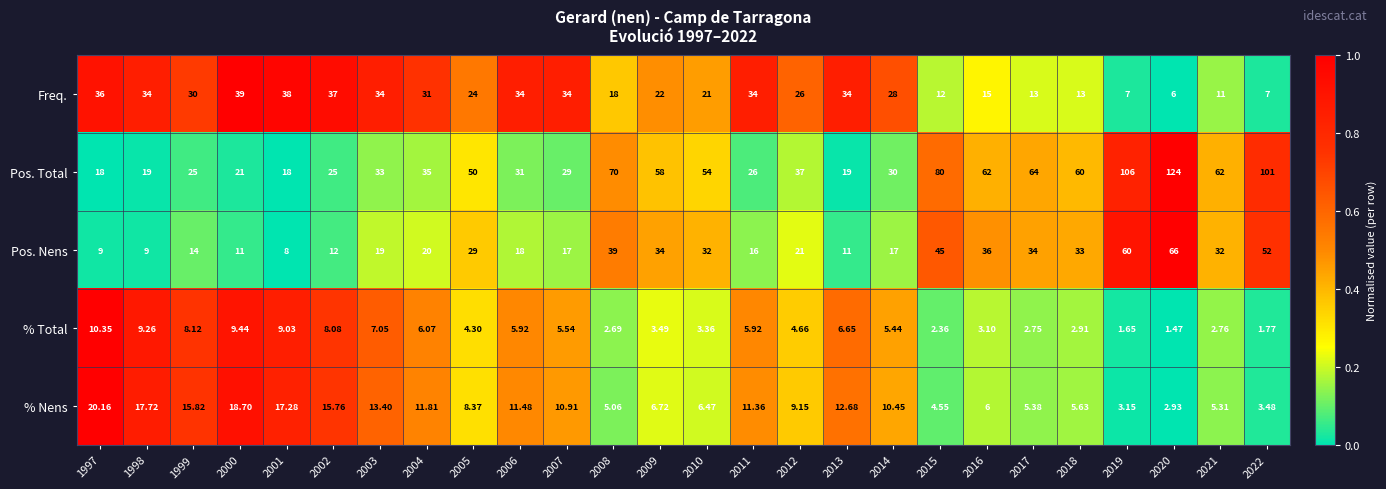

What is the difference between the highest and lowest values at 2020?

122.5